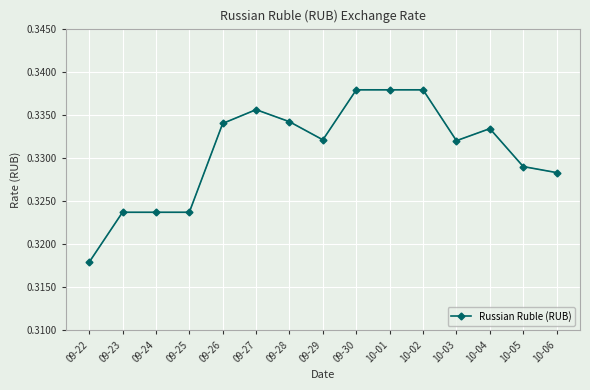

Between 10-05 and 09-25, which is larger?

10-05